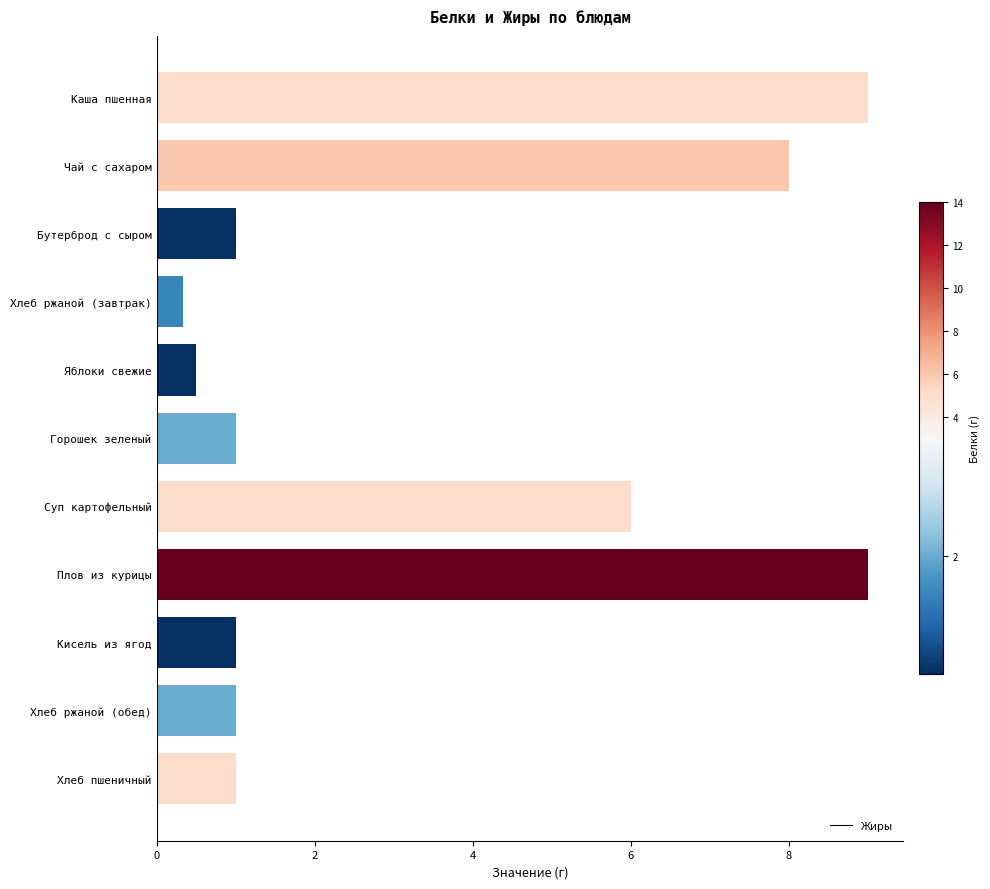

What position from the right is Бутерброд с сыром?

9